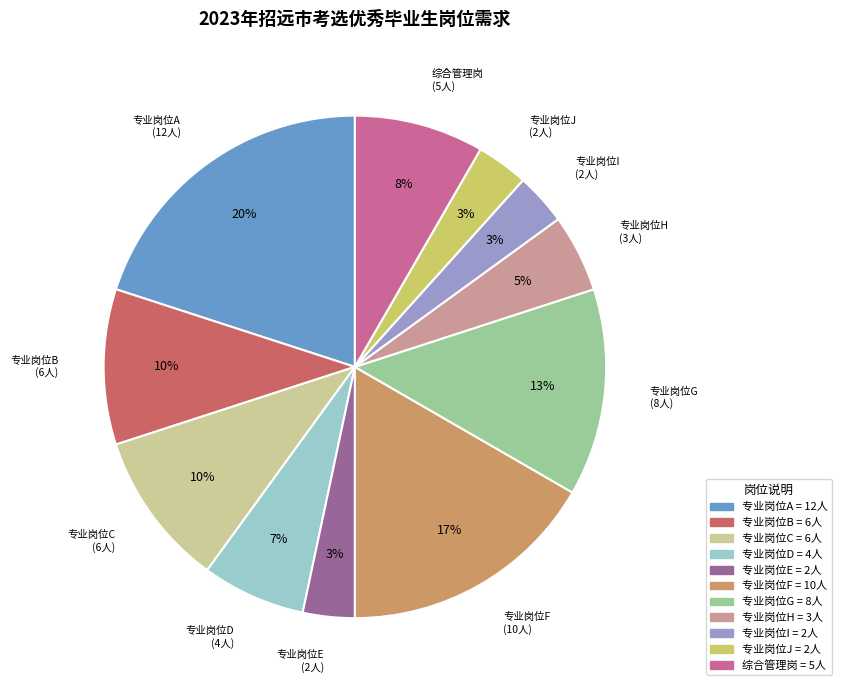

Which slice is the largest?

专业岗位A